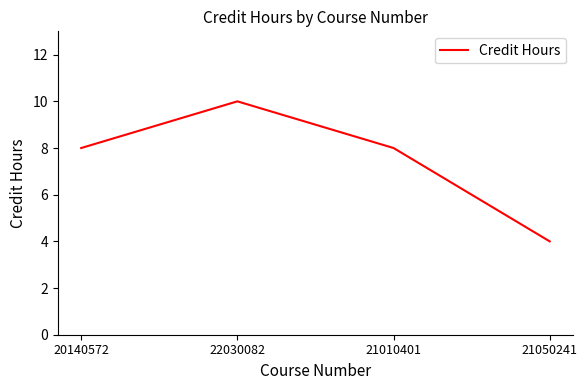

What is the change in value from 22030082 to 21050241?

-6